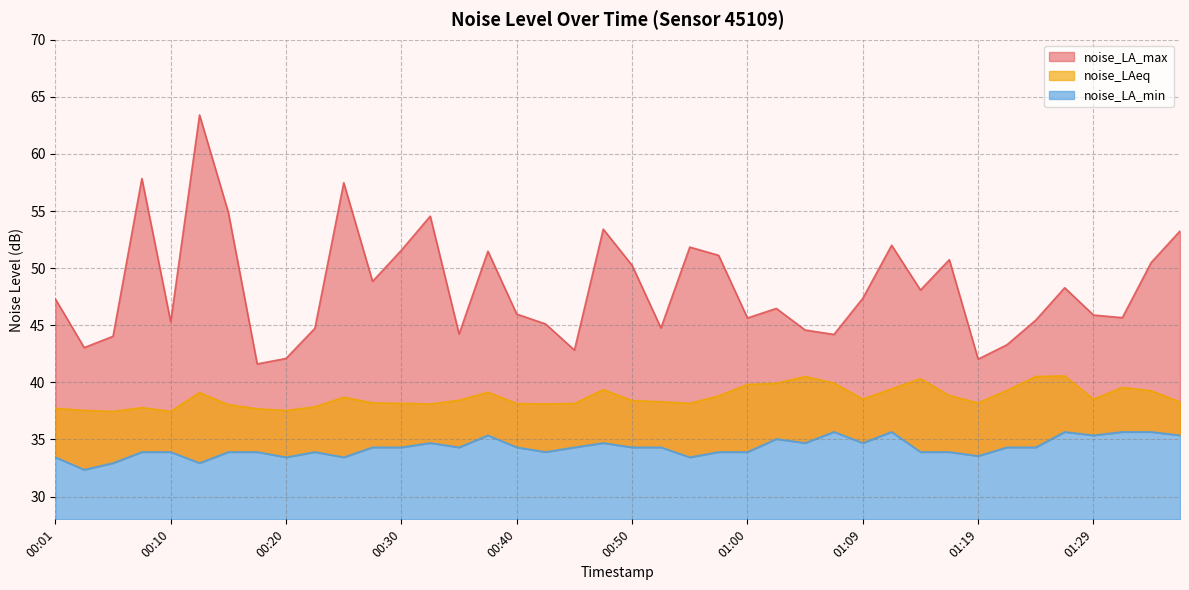

What is the label of the 1st point from the left?

00:01